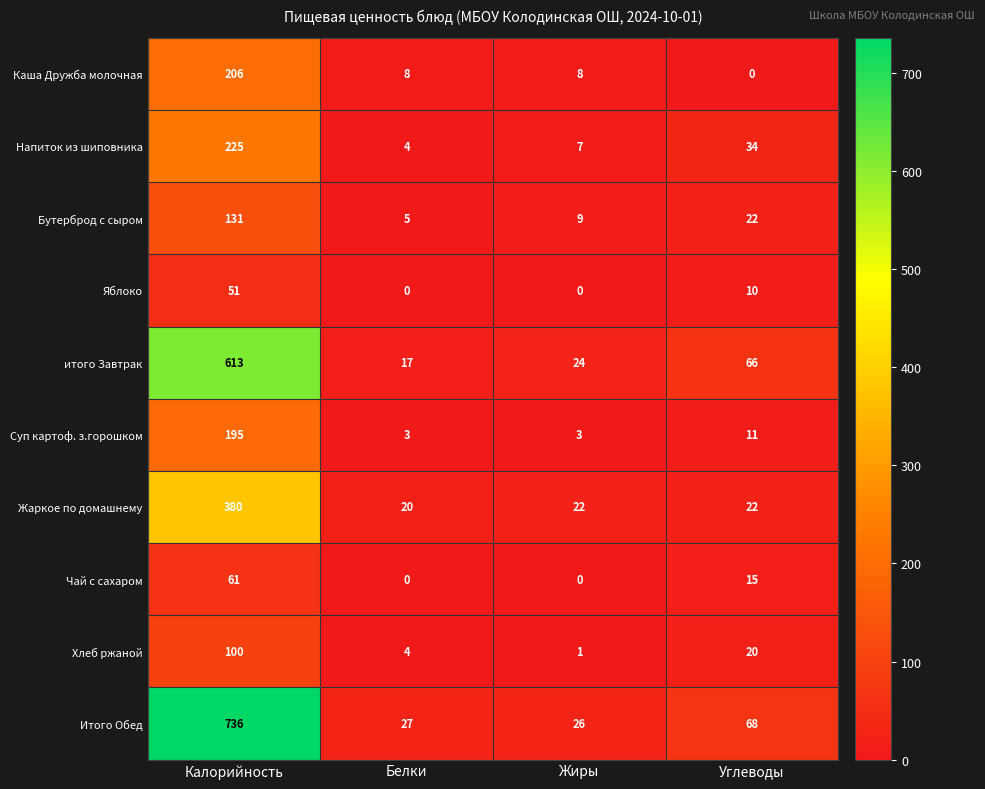

What is the difference between the second highest and minimum values in the Яблоко series?

10